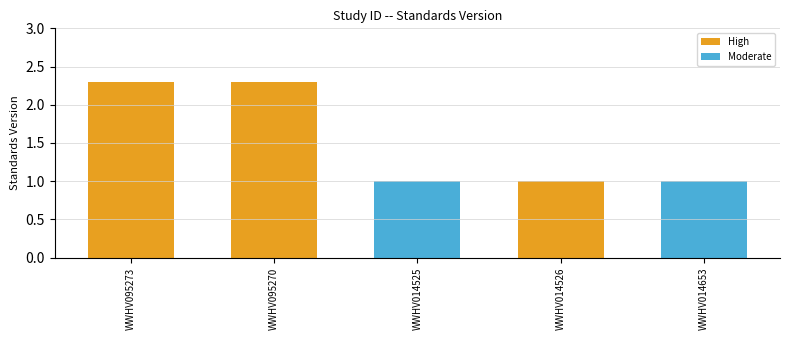

At how many categories does at least one series exceed 2?

2